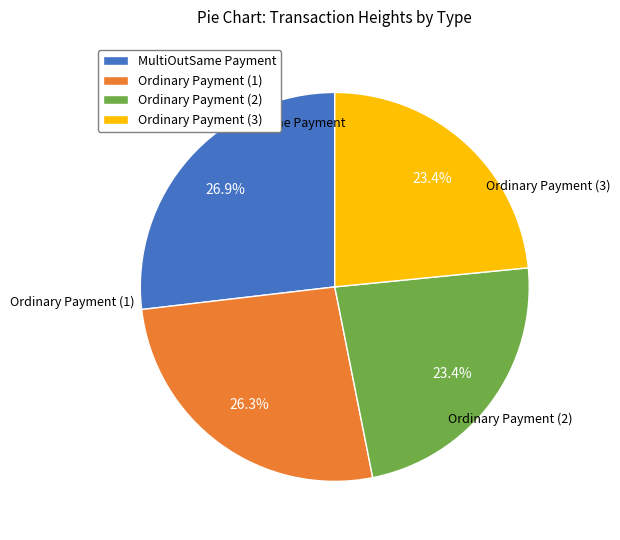

Count the number of slices in the pie.

4